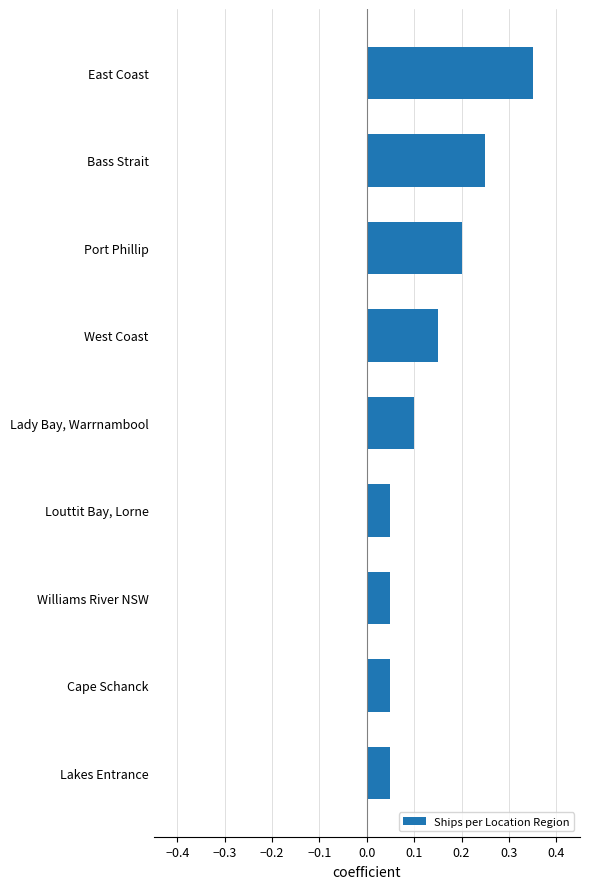

Which category has the highest value across all series?

East Coast